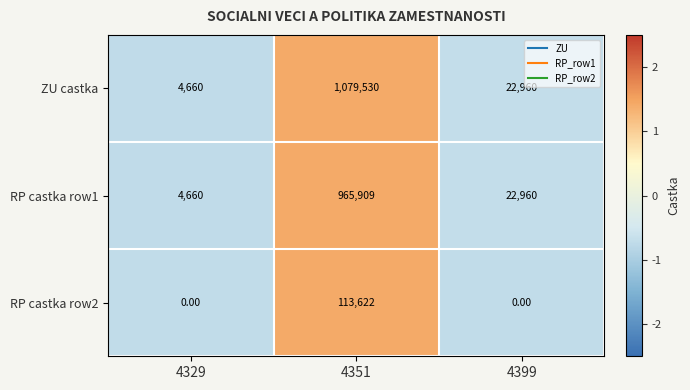

Which series has the largest total across all categories?

ZU castka